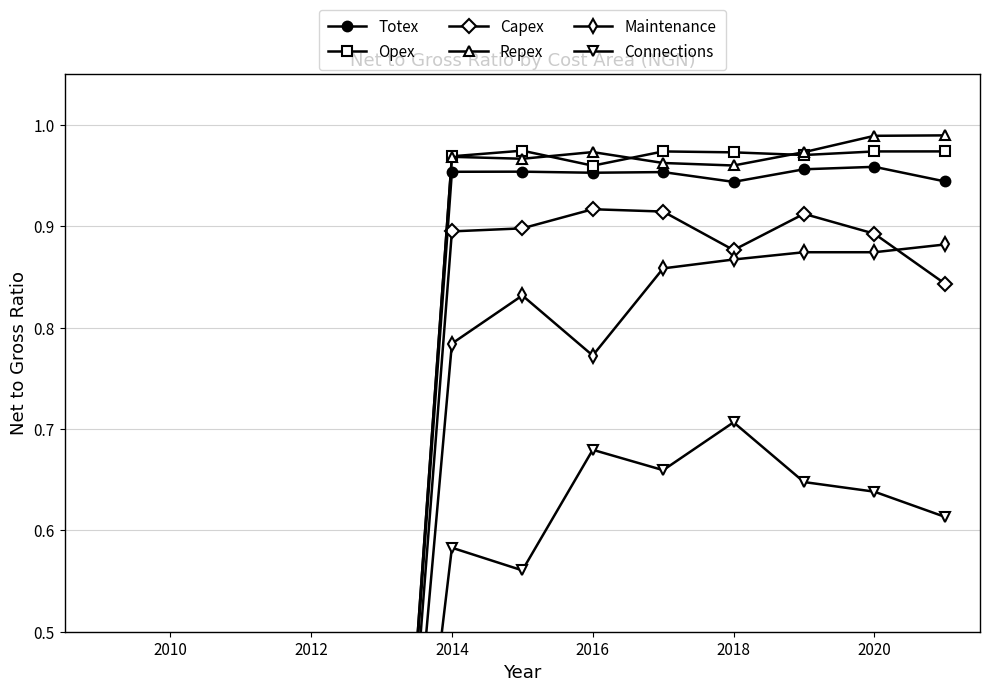

What is the average value of the Totex series?

0.6